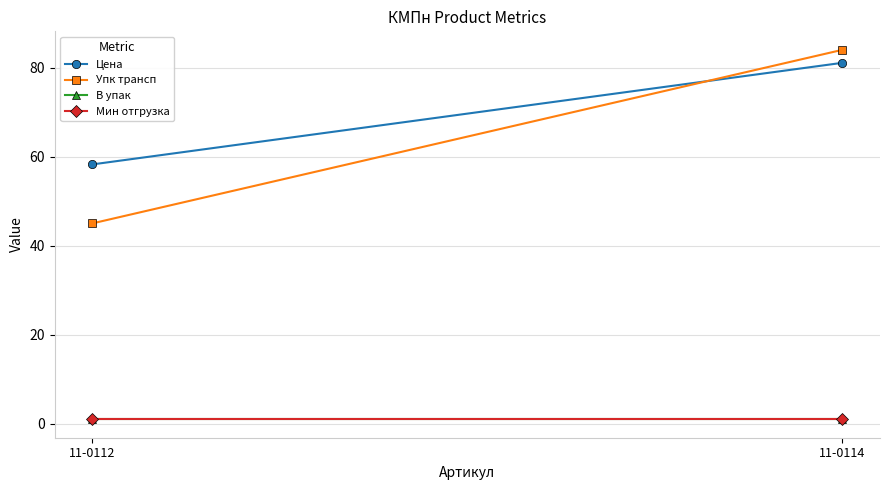

What is the value of the В упак point at the 1st from the left?

1.0